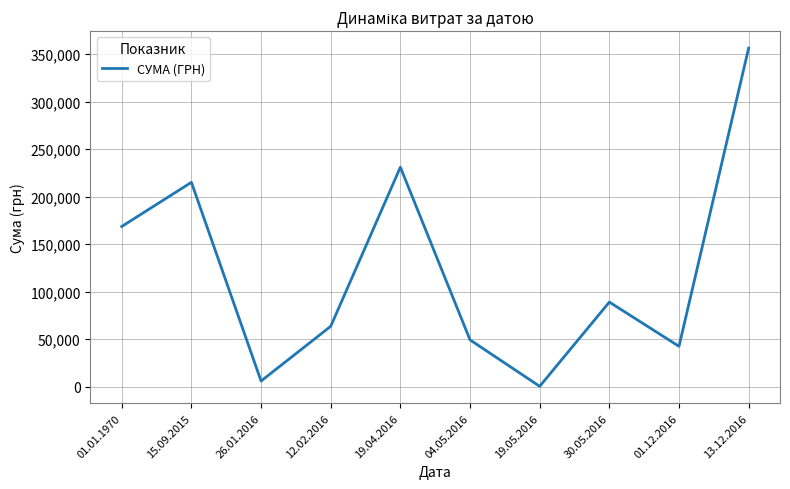

At which label is the value closest to 178415?

01.01.1970